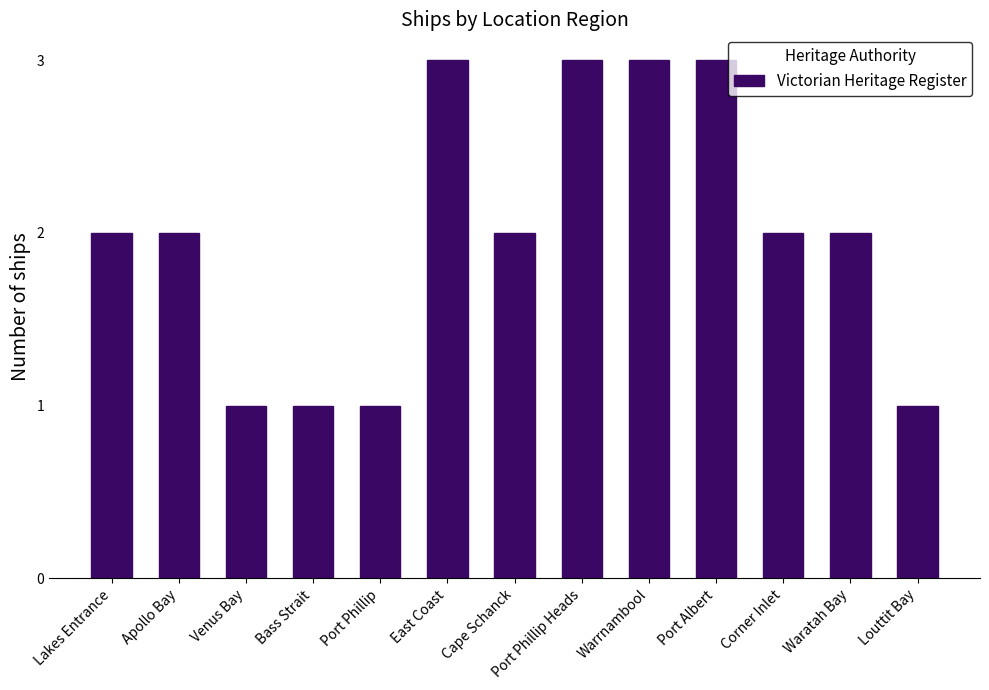

Is it true that the value at Port Phillip is 0?

False